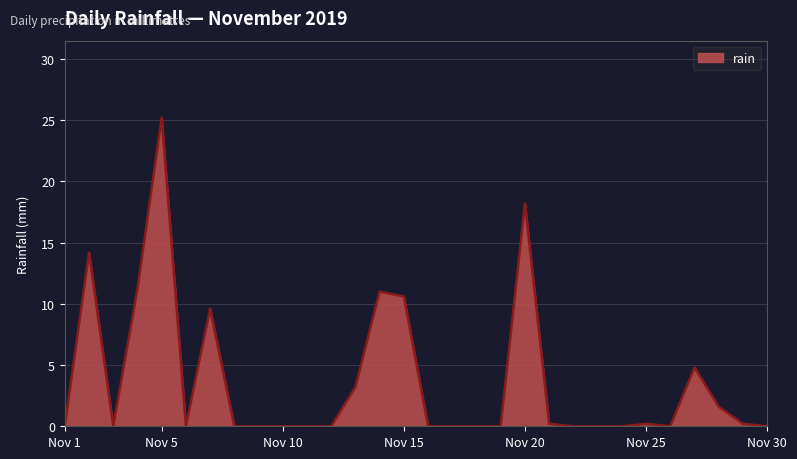

What is the maximum value shown in the chart?

25.2